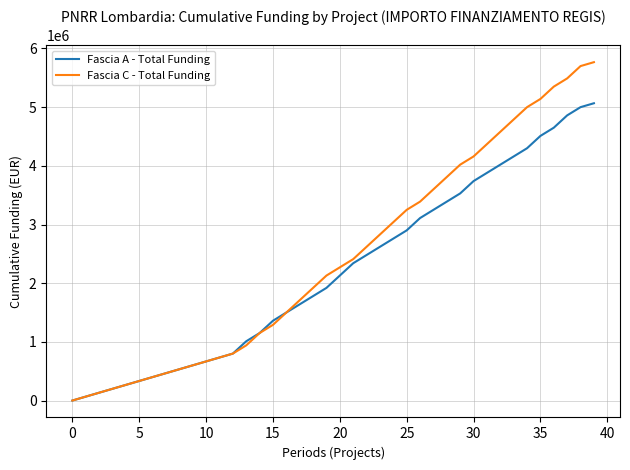

List the series in order of their peak value, lowest first.

Fascia A - Total Funding, Fascia C - Total Funding